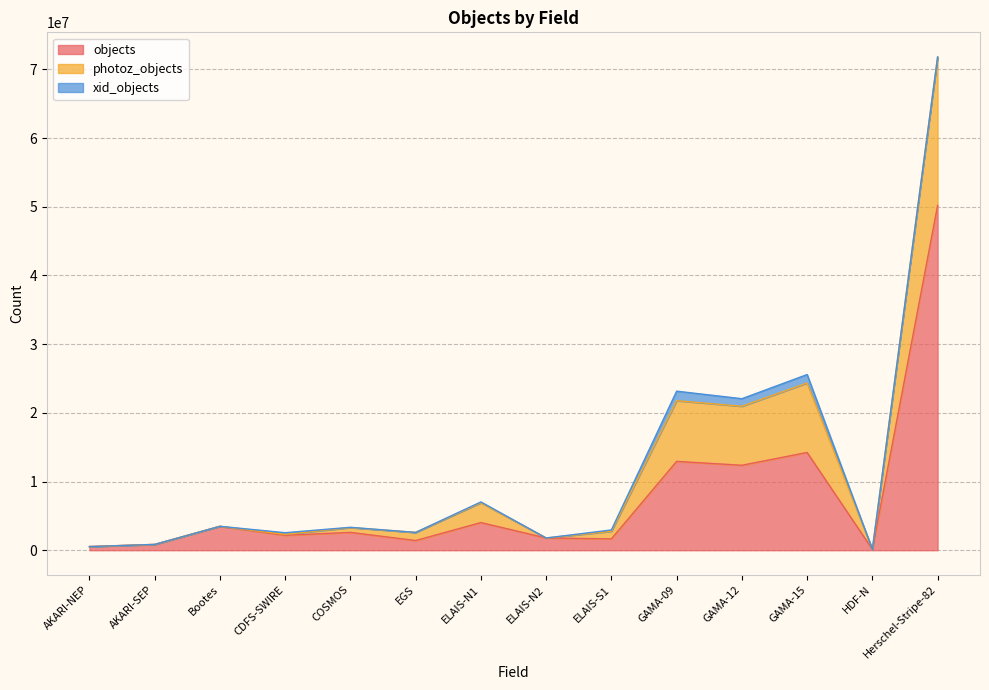

Where is the first local minimum for photoz_objects?

CDFS-SWIRE